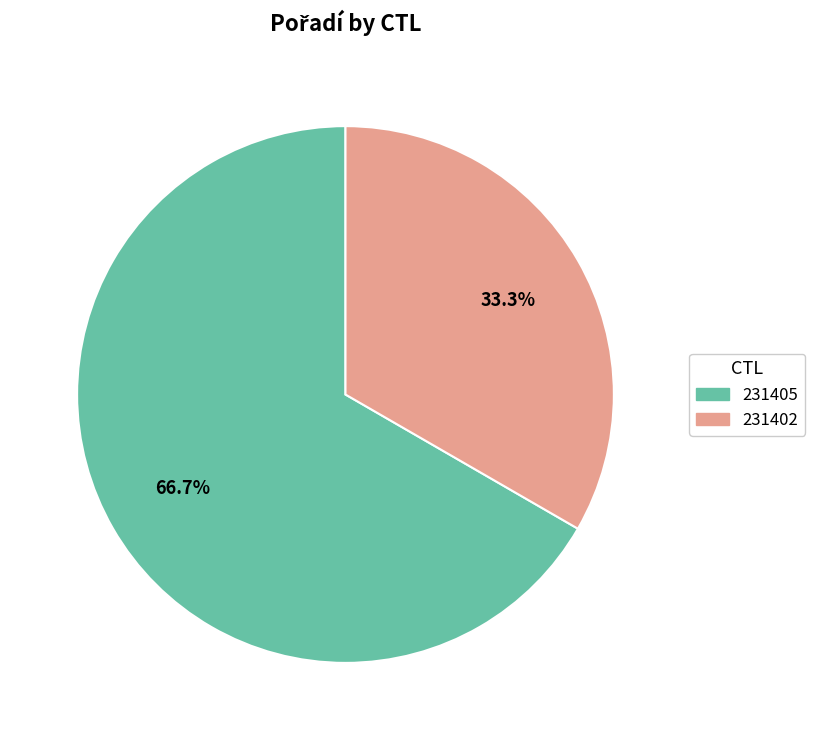

True or false: 231405 accounts for 54% of the total.

False